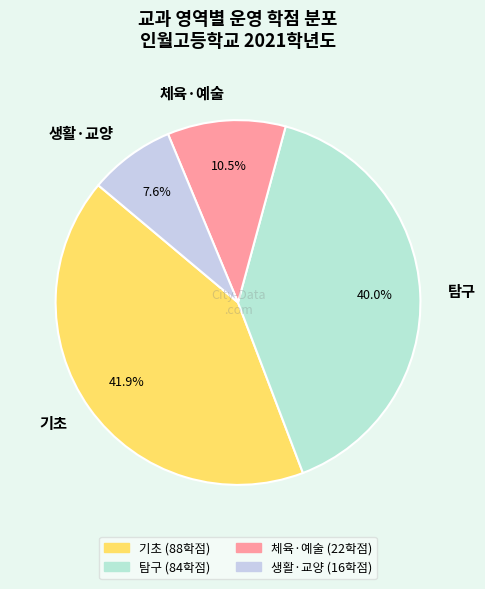

What is the largest slice in the pie chart?

기초